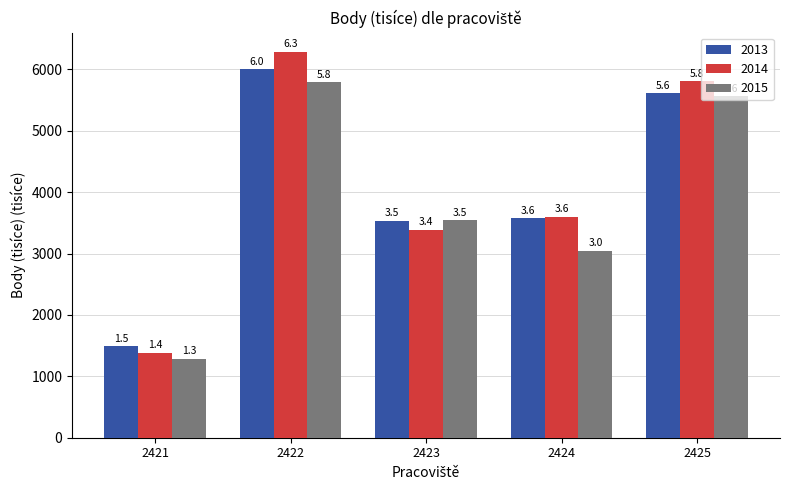

Rank the series by their average value, from lowest to highest.

2015, 2013, 2014